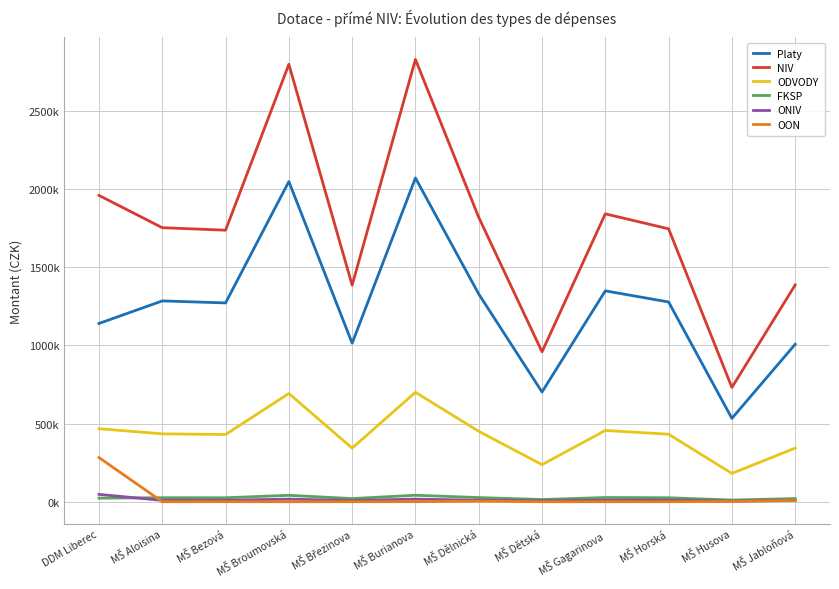

Reading left to right, extract all data points from this chart.

Platy: 1139379	1283629	1270738	2046681	1013461	2069452	1327769	701272	1347868	1276810	532764	1006536
NIV: 1958088	1751713	1735664	2795965	1384337	2827329	1817840	958264	1840161	1744248	730626	1385585
ODVODY: 466794	433866	429619	691778	342596	699571	450090	237030	455579	431562	180807	342882
FKSP: 22788	25674	25415	40934	20270	41389	26557	14025	26958	25537	10655	20131
ONIV: 46960	8544	9567	16572	7874	16631	9567	5937	9756	10339	4233	8128
OON: 282167	0	325	0	136	286	3857	0	0	0	2167	7908